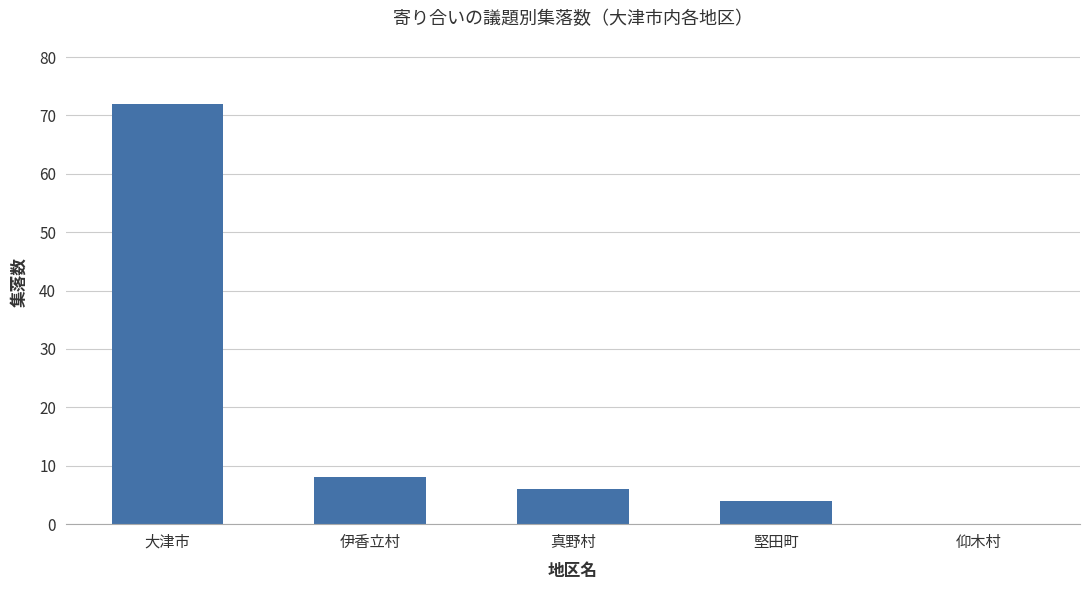

Reading left to right, transcribe all the data shown in this chart.

72	8	6	4	0